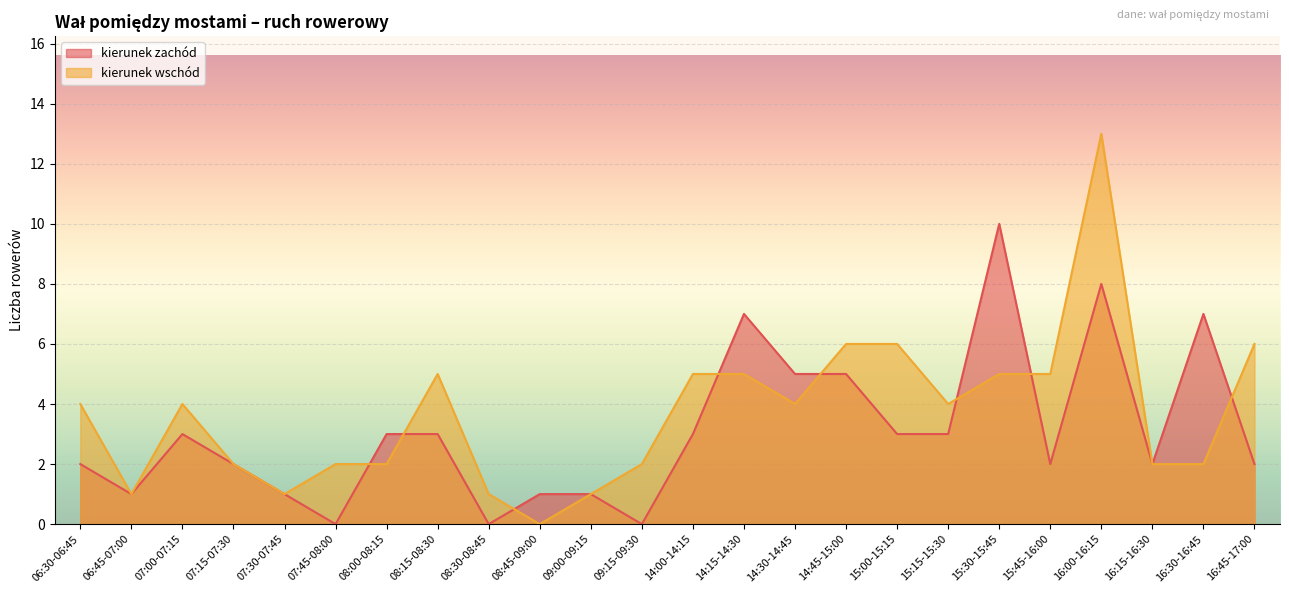

What are all the series names shown in the legend?

kierunek zachód, kierunek wschód